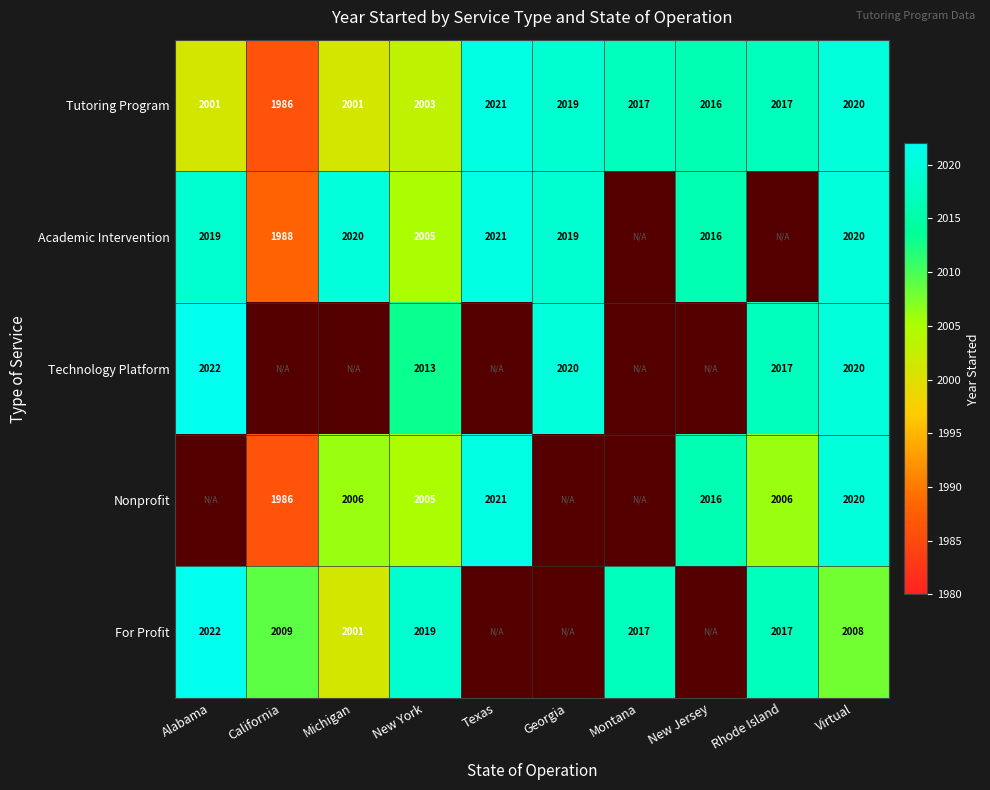

Is the value of Nonprofit at New Jersey greater than the value of Tutoring Program at New York?

Yes